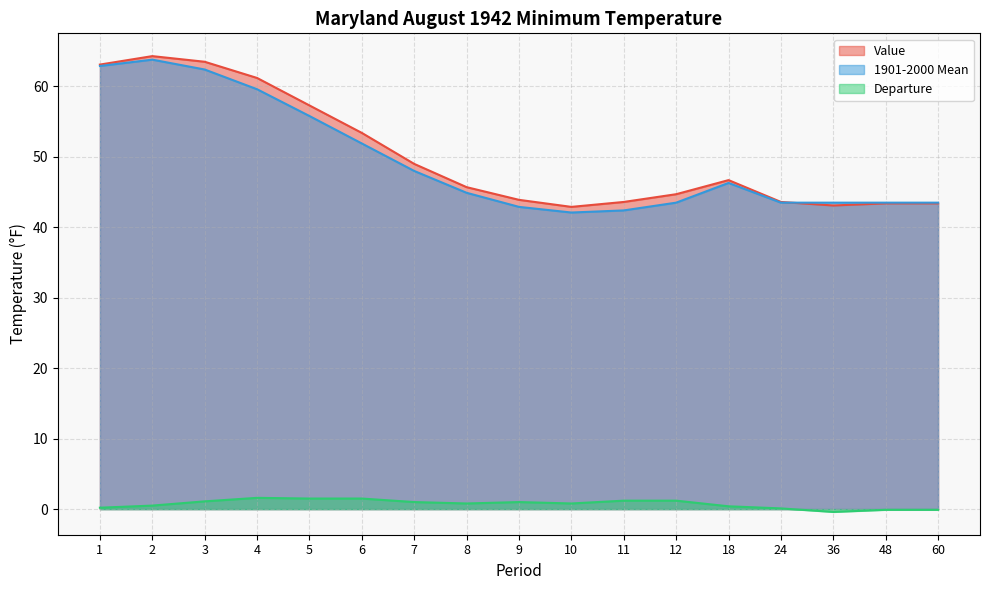

How many categories are shown in the chart?

17